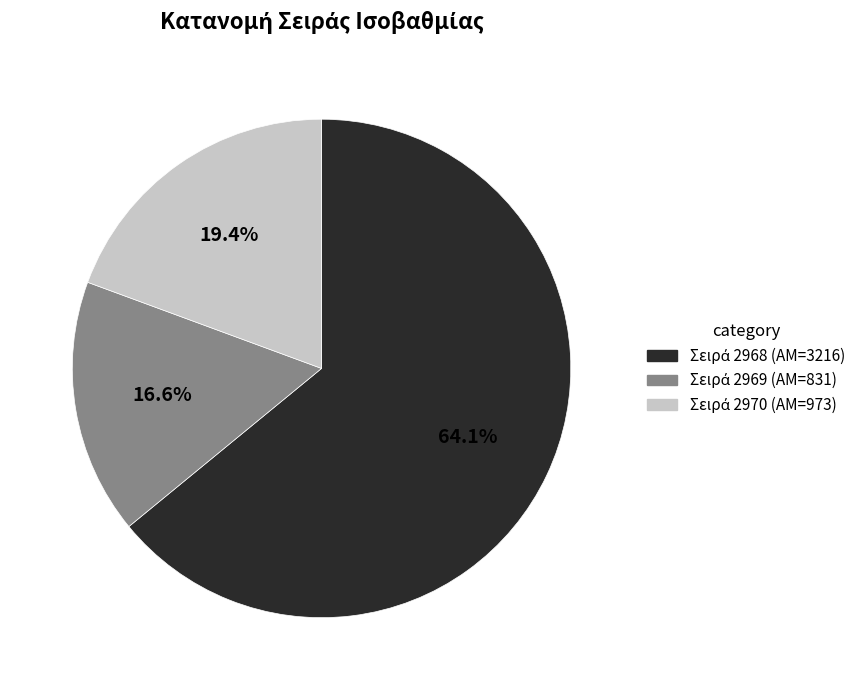

Is there any slice that represents more than half of the pie?

Yes